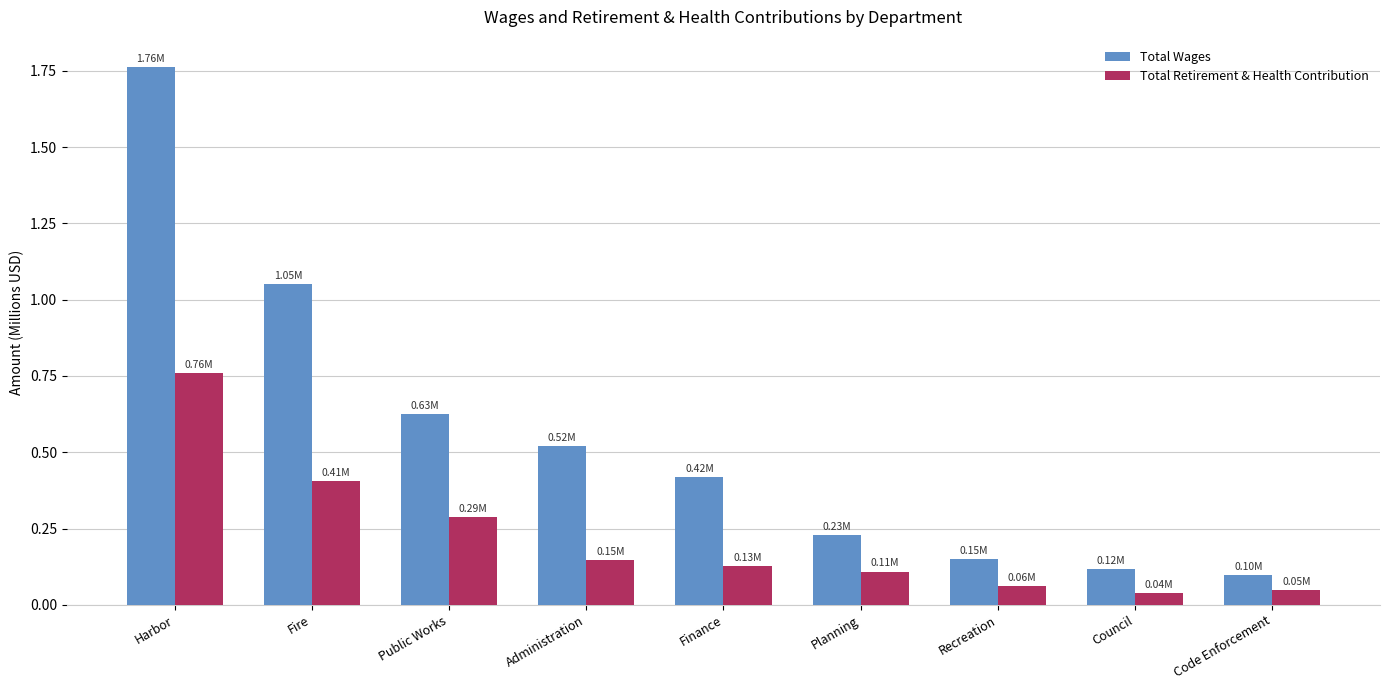

What position from the right is Administration?

6